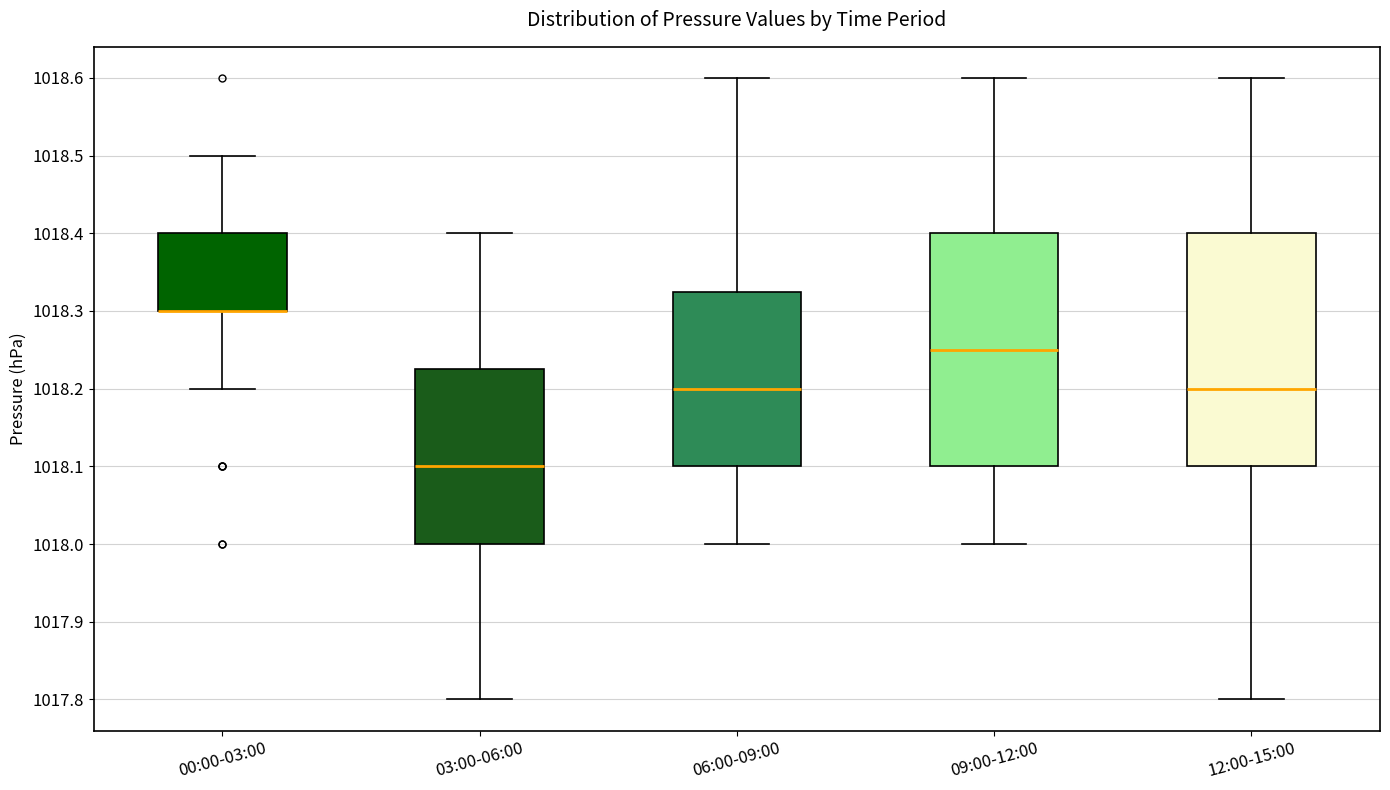

Where does the lower whisker of the box for 03:00-06:00 end on the y-axis? The values are not printed on the chart, so give them approximately, as read against the axis.

1017.80